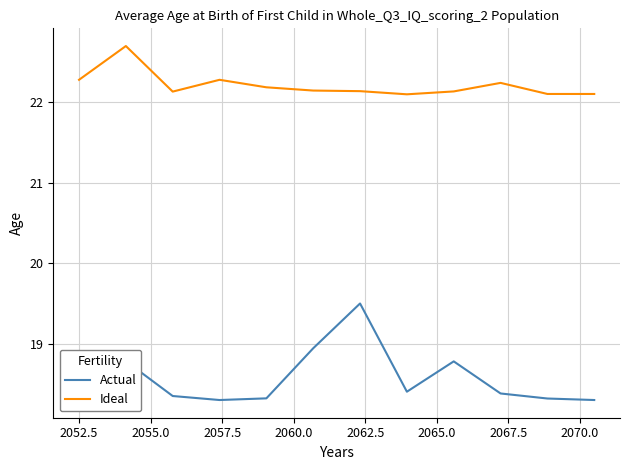

Which series has the largest range (max minus min)?

Actual